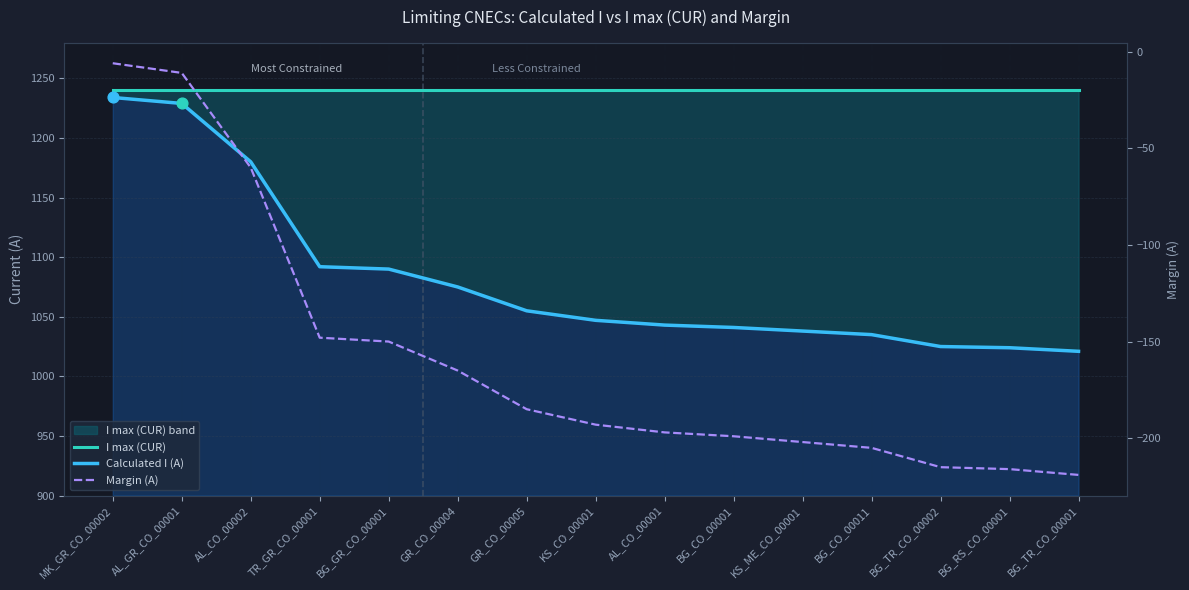

At which category is the sum across all series the highest?

MK_GR_CO_00002